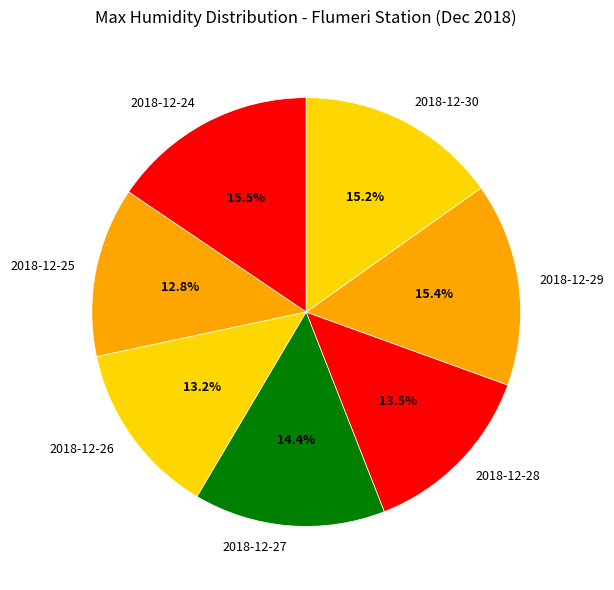

Which has a higher value, 2018-12-30 or 2018-12-25?

2018-12-30